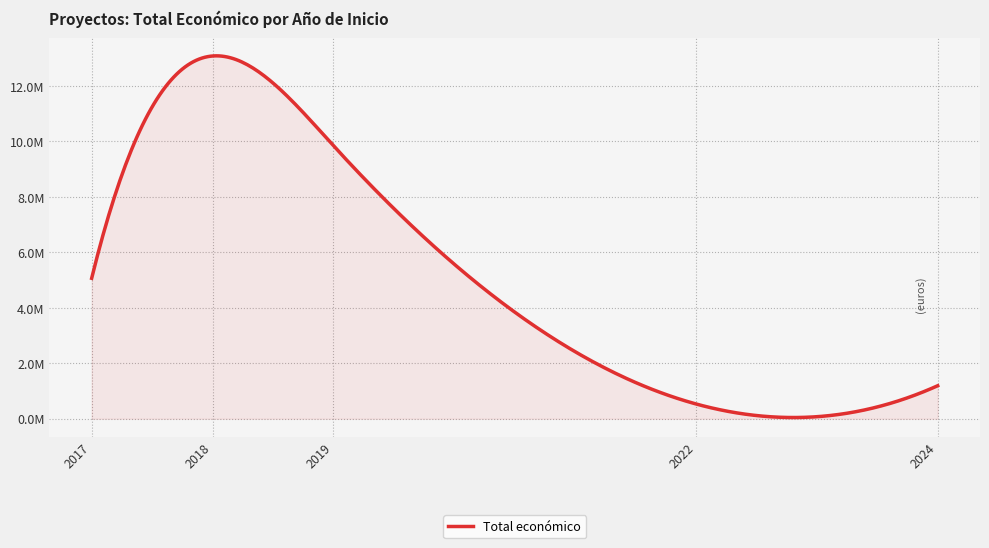

Does the chart have visible grid lines?

Yes